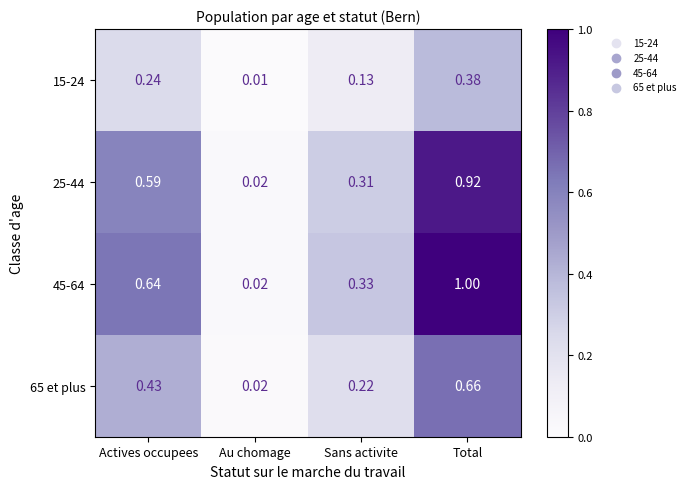

What is the total value across all series at Actives occupees?

1.9